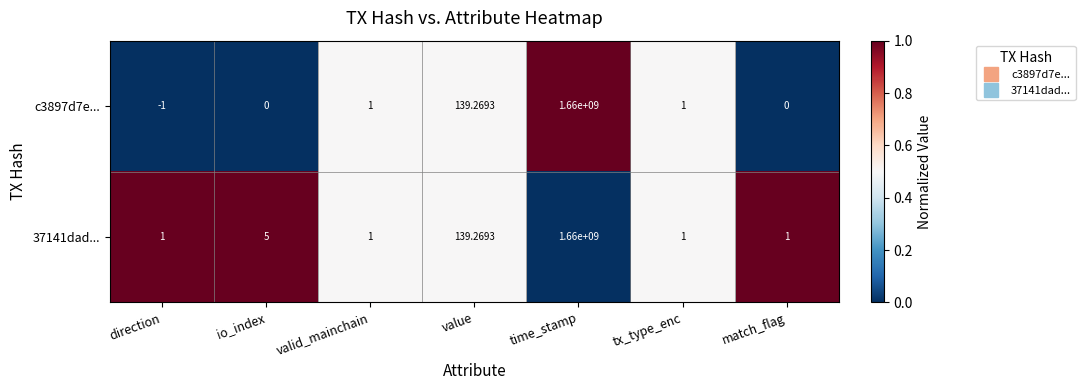

At which label is c3897d7e... closest to 829999999?

value